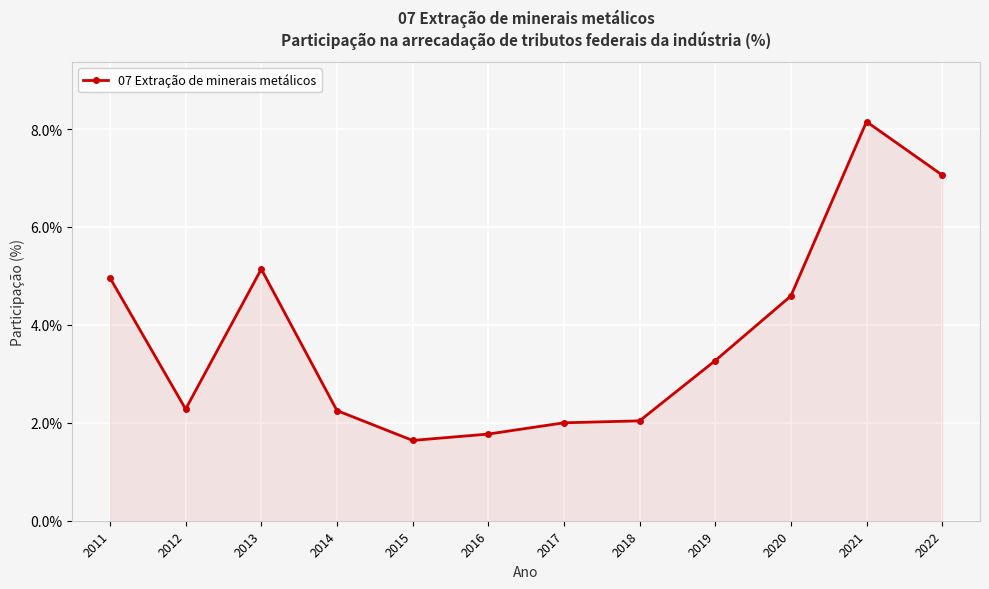

What is the difference between the values at 2020 and 2017?

2.6